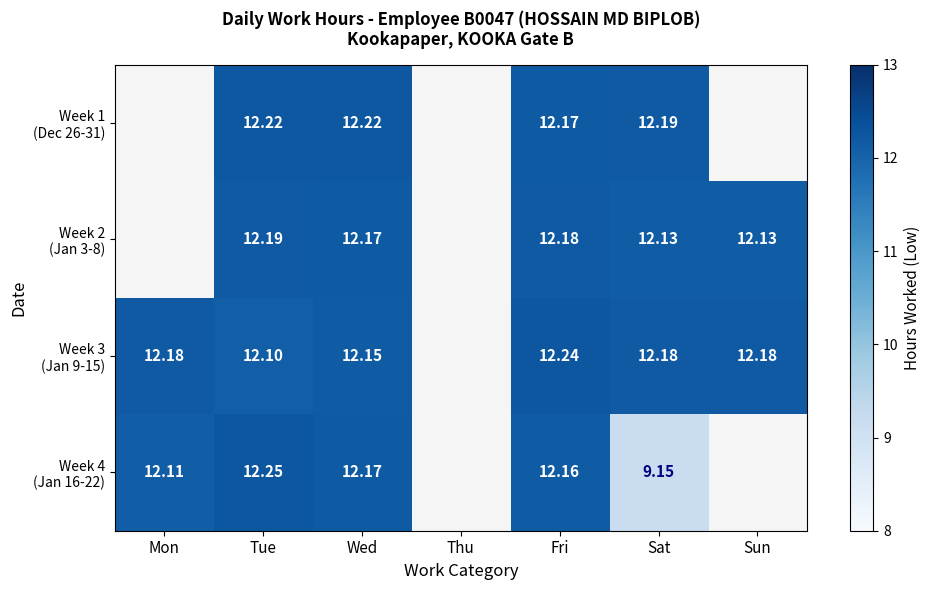

How many series are shown in this chart?

4